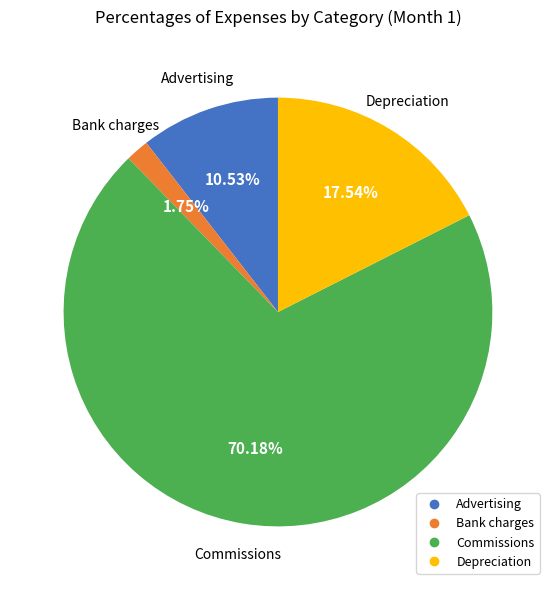

To the nearest percent, what portion does Depreciation represent?

18%